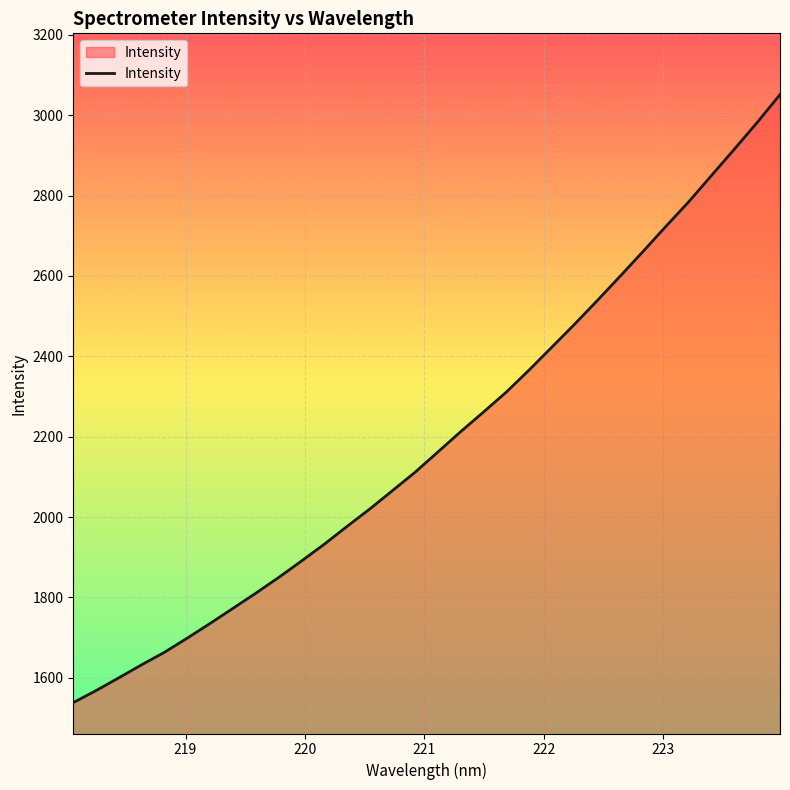

Reading left to right, list all the values displayed in this chart.

1538.1	1568.1	1599.9	1632.4	1663.5	1698.7	1735.2	1772.8	1810.4	1849.4	1890.4	1932.2	1976.6	2020.2	2066.0	2112.2	2162.7	2213.2	2262.0	2311.6	2366.7	2423.7	2480.9	2540.0	2600.5	2661.7	2724.0	2785.0	2850.5	2915.7	2982.0	3051.2